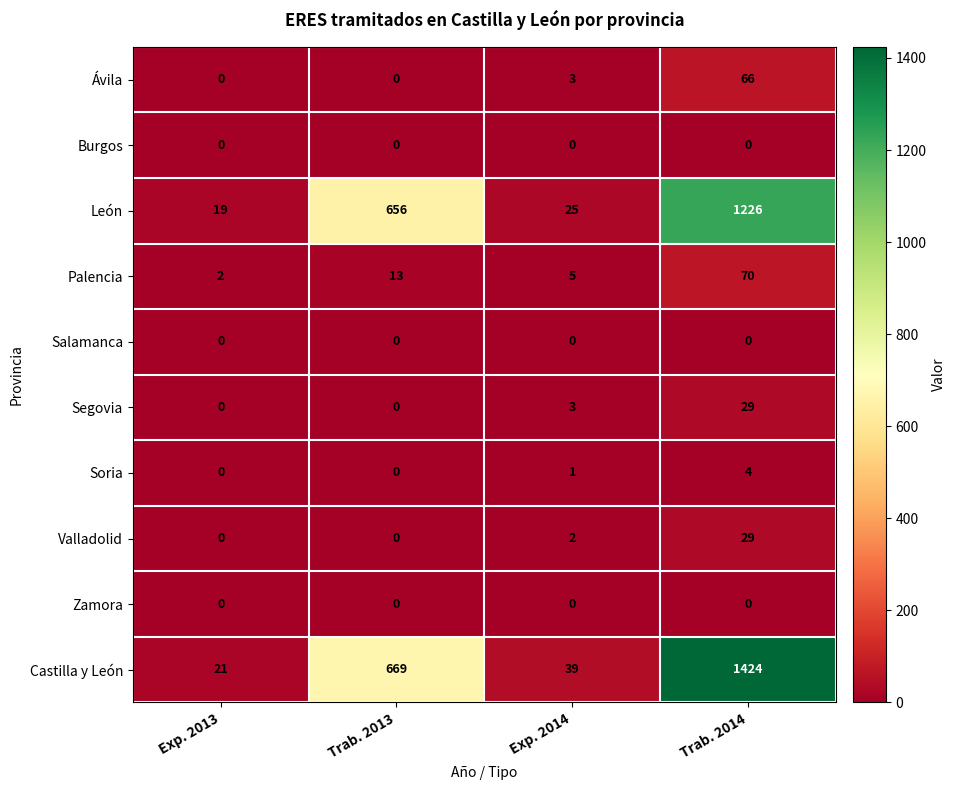

Rank the categories by León value from highest to lowest.

Trab. 2014, Trab. 2013, Exp. 2014, Exp. 2013